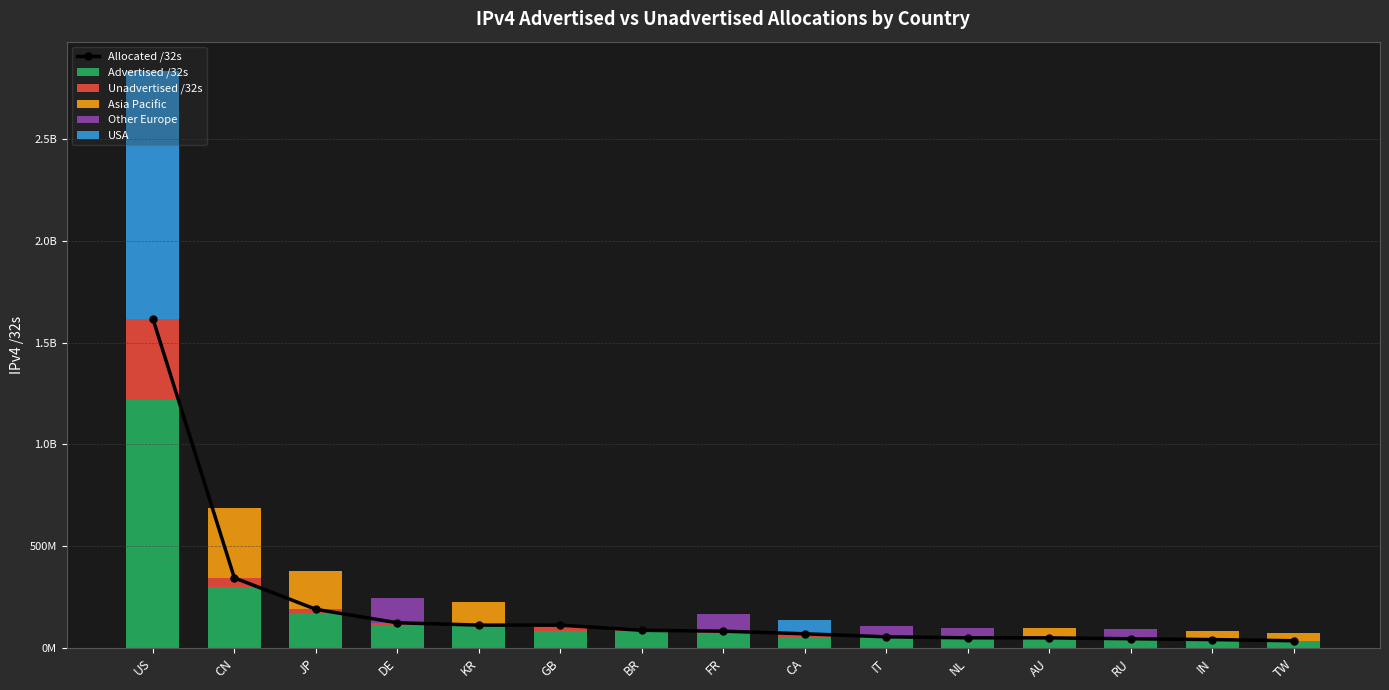

Is it true that Unadvertised /32s equals 5298862 at FR?

False